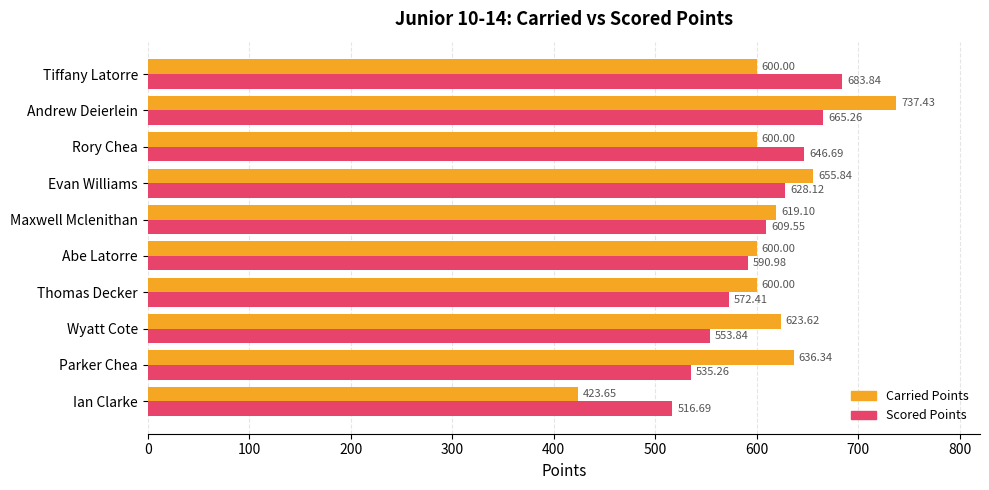

Rank the series at Tiffany Latorre from highest to lowest value.

Scored Points, Carried Points